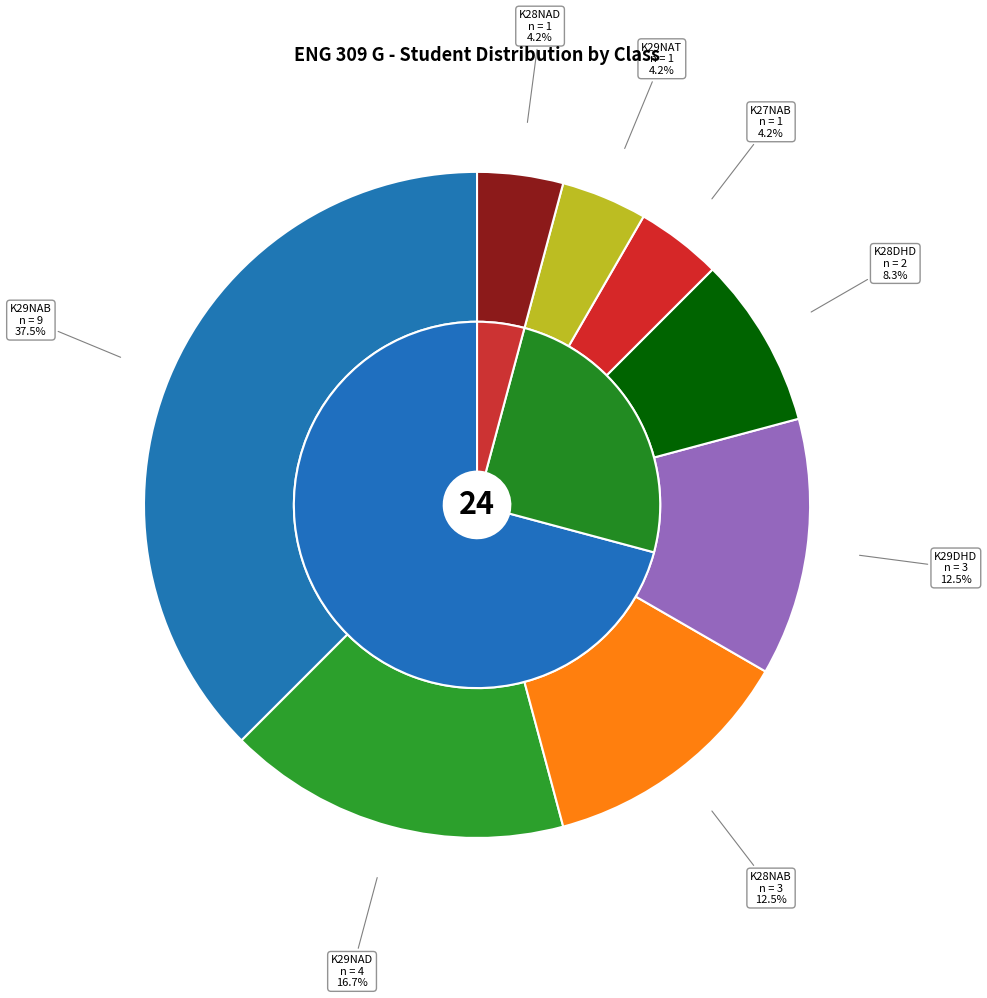

True or false: K29DHD accounts for 1% of the total.

False